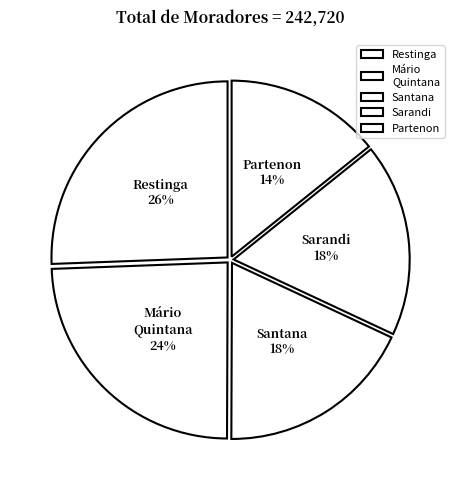

Is it true that Partenon is 14% of the pie?

True